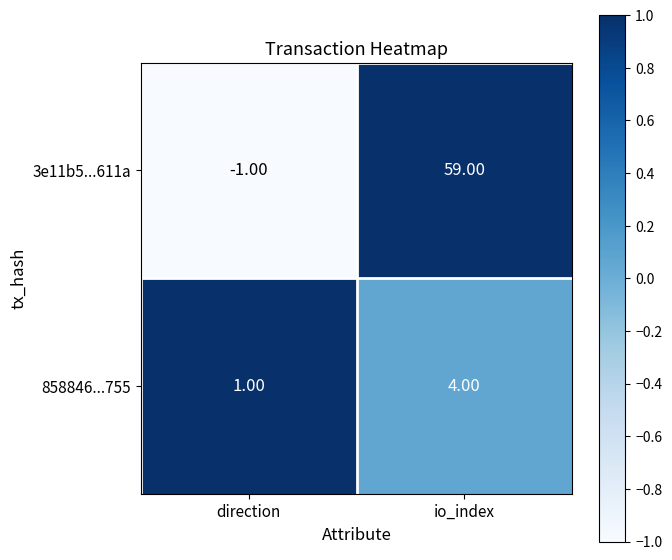

Which category has the lowest value across all series?

direction